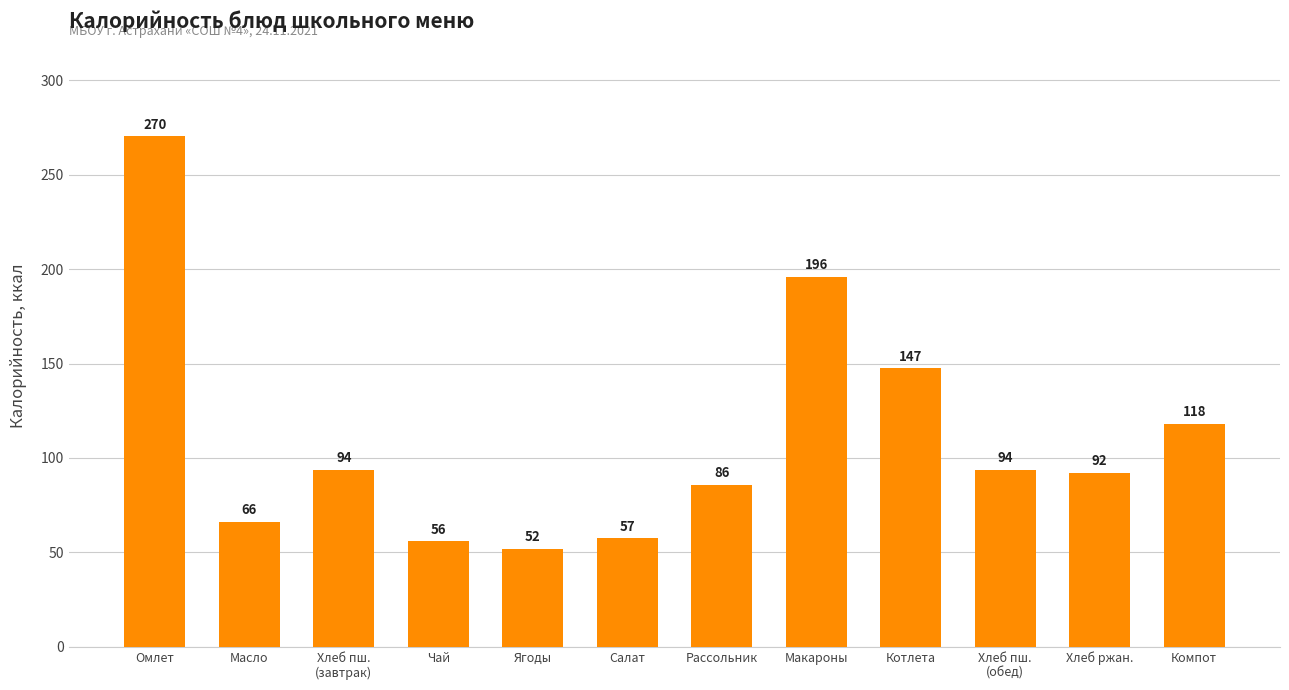

At which label is the value closest to 161?

Котлета